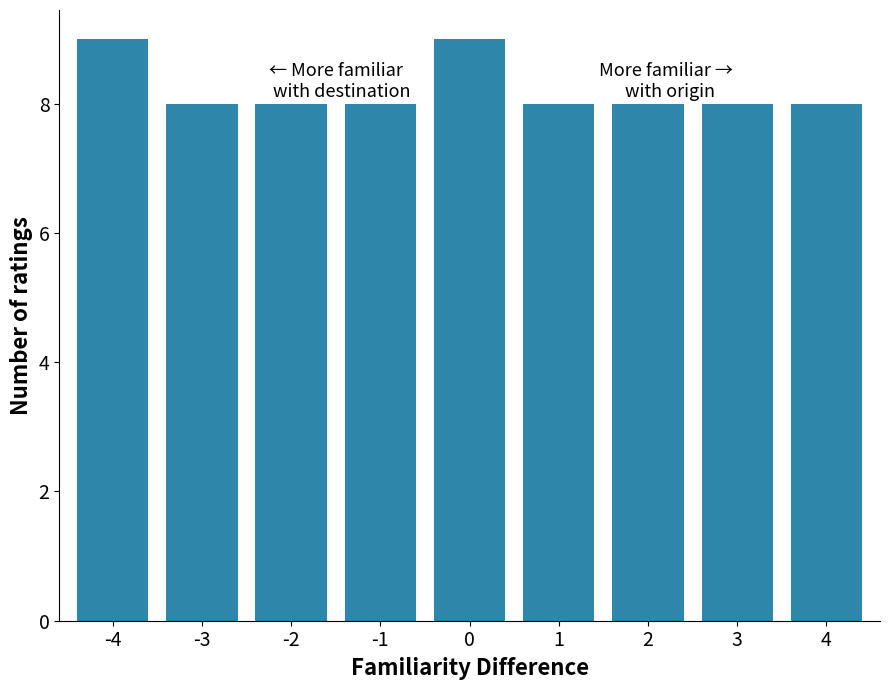

Reading left to right, list all the values displayed in this chart.

-4=9	-3=8	-2=8	-1=8	0=9	1=8	2=8	3=8	4=8